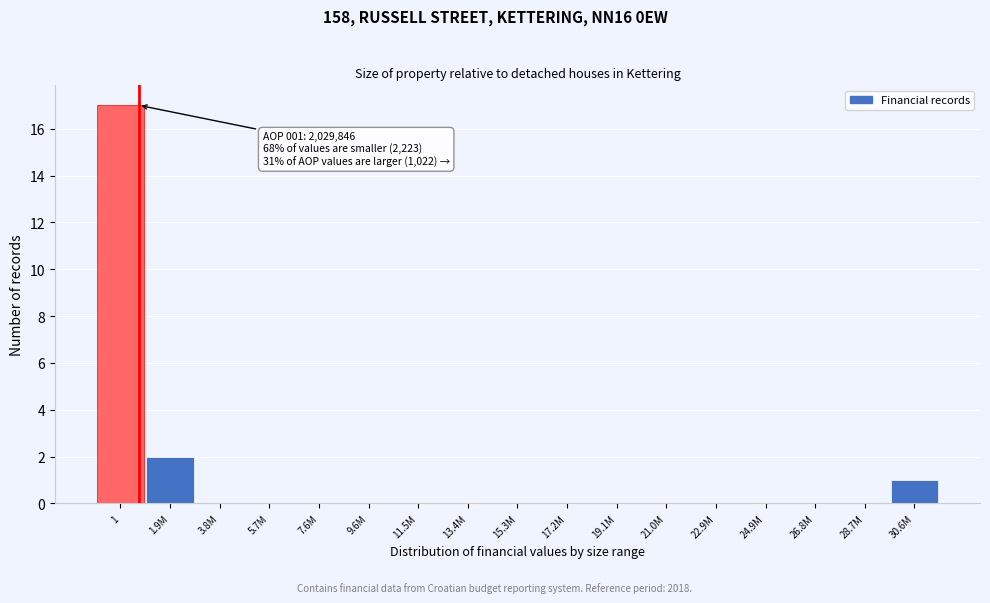

Reading right to left, transcribe all the data shown in this chart.

30.6M=1	28.7M=0	26.8M=0	24.9M=0	22.9M=0	21.0M=0	19.1M=0	17.2M=0	15.3M=0	13.4M=0	11.5M=0	9.6M=0	7.6M=0	5.7M=0	3.8M=0	1.9M=2	1=17